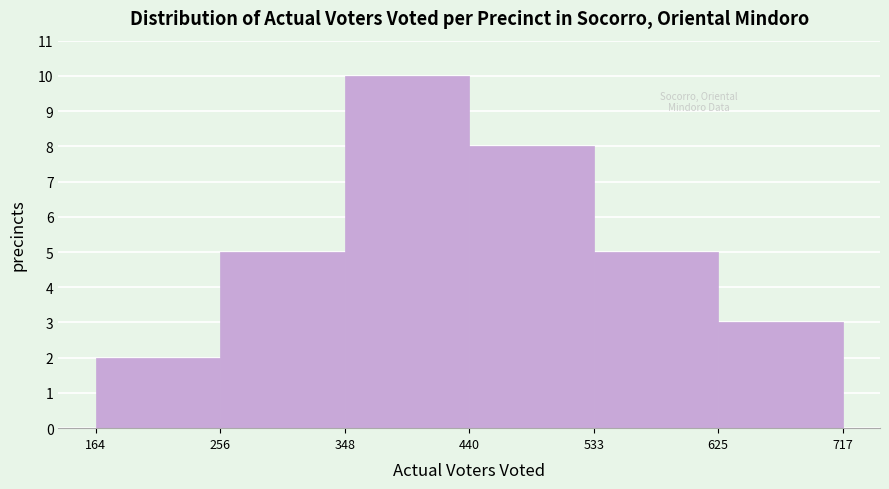

How tall is the bar that spans 256 to 348 on the x-axis? The values are not printed on the chart, so give them approximately, as read against the axis.

5